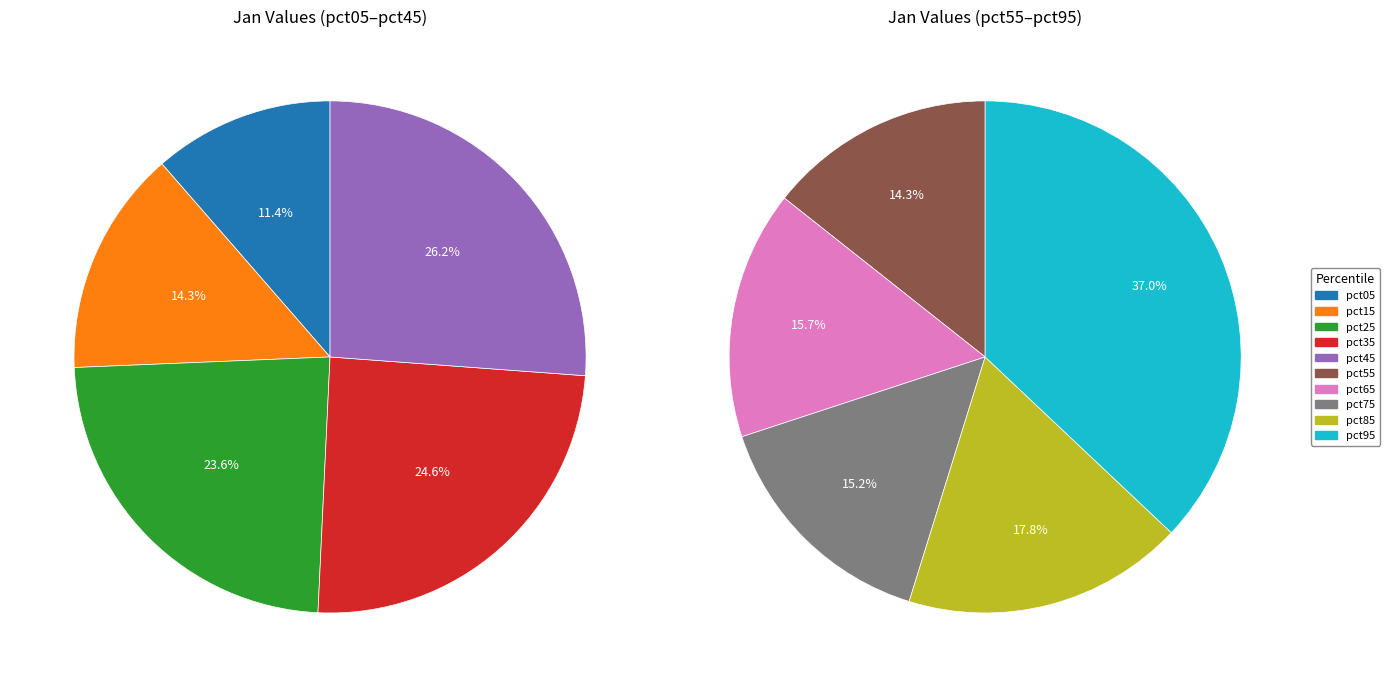

Does pct35 account for over 50% of the chart?

No